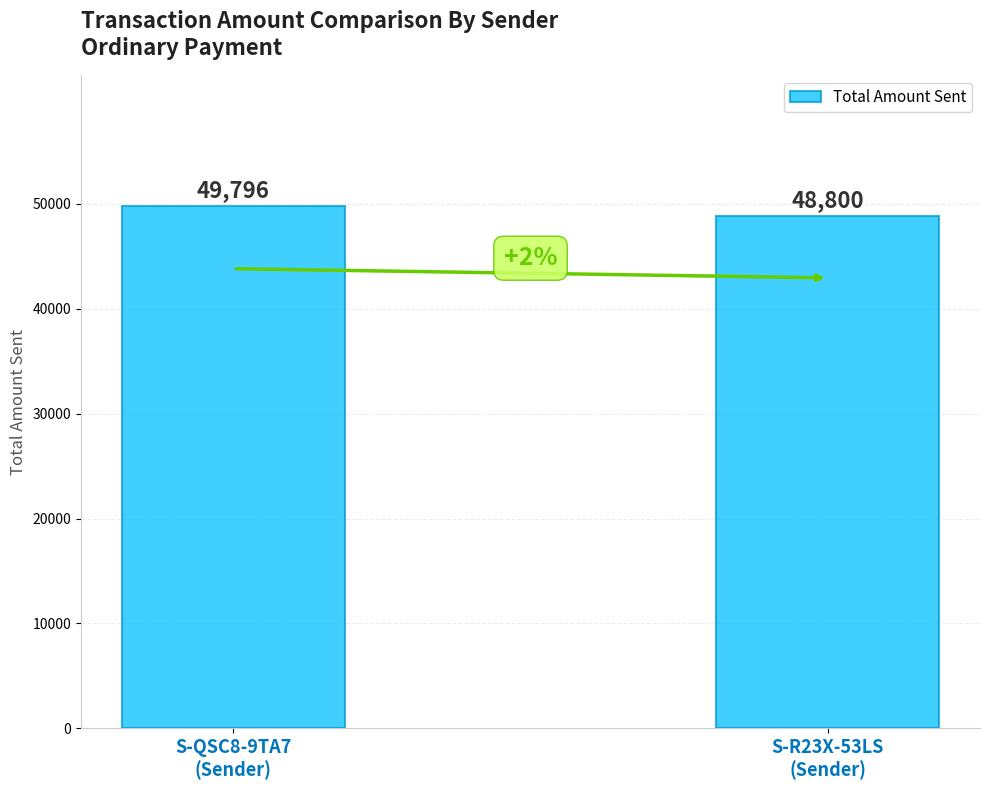

List the labels in order of value, smallest first.

S-R23X-53LS
(Sender), S-QSC8-9TA7
(Sender)